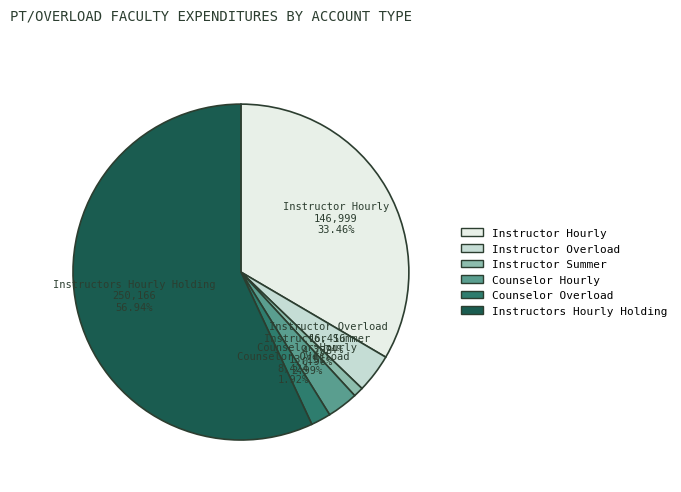

Which slice represents more than half of the pie?

Instructors Hourly Holding